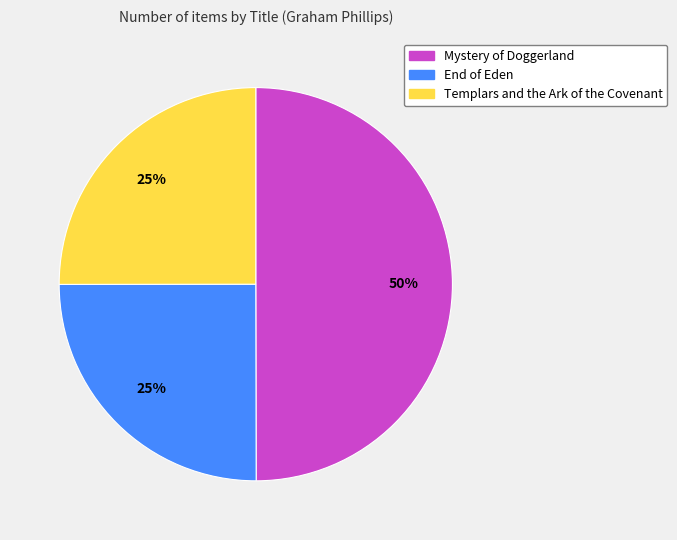

Count the number of slices in the pie.

3